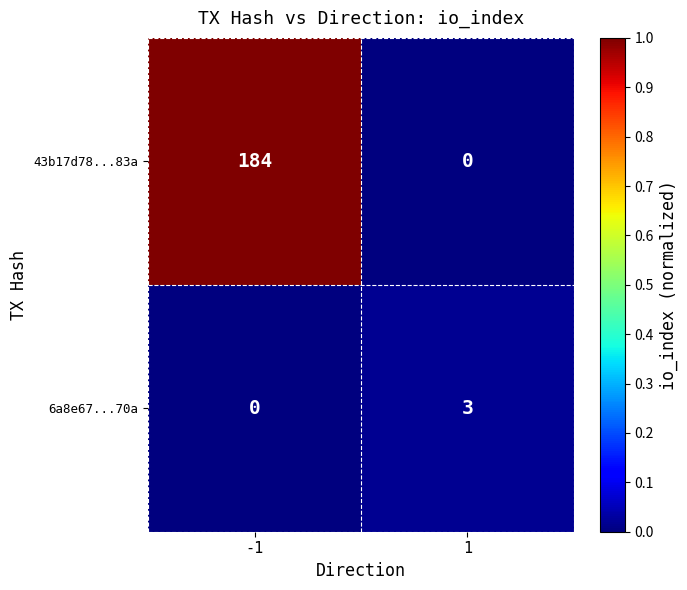

Which series has the largest range (max minus min)?

43b17d78...83a